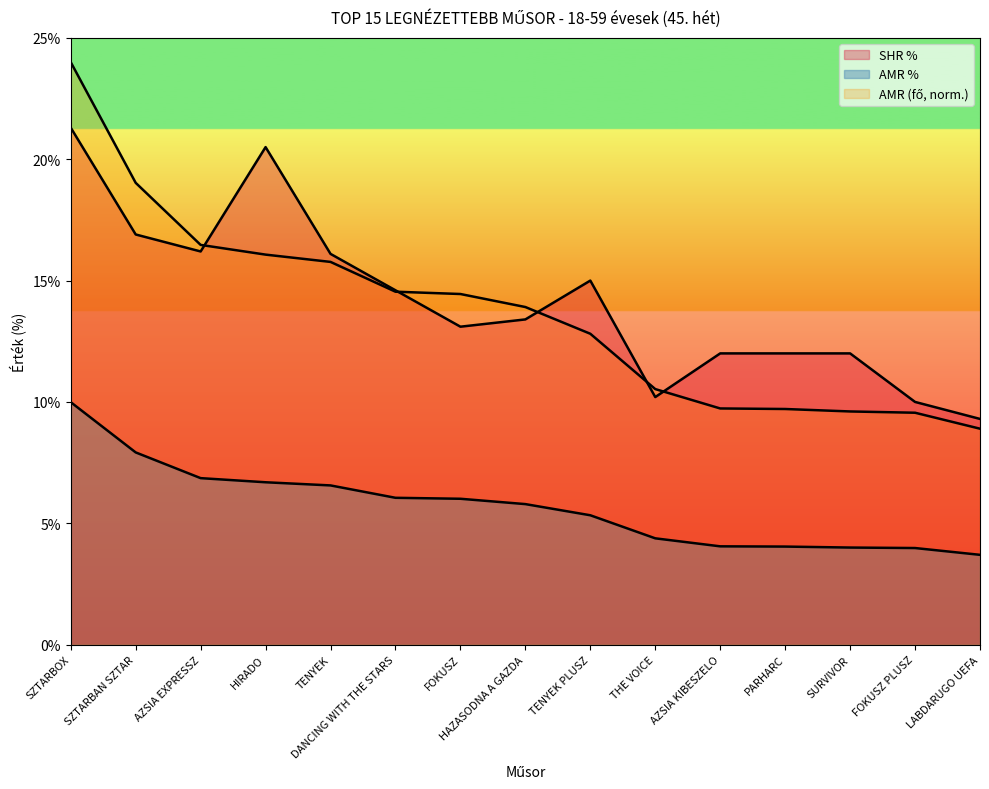

Between SZTARBOX and LABDARUGO UEFA, which series saw the biggest shift?

AMR (fő)